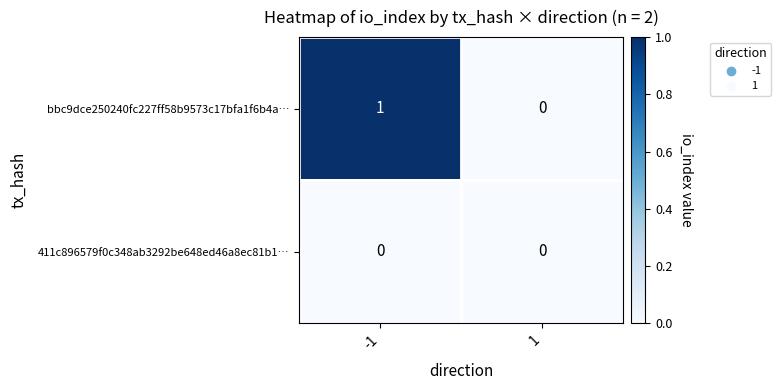

How many data points does each series have?

2